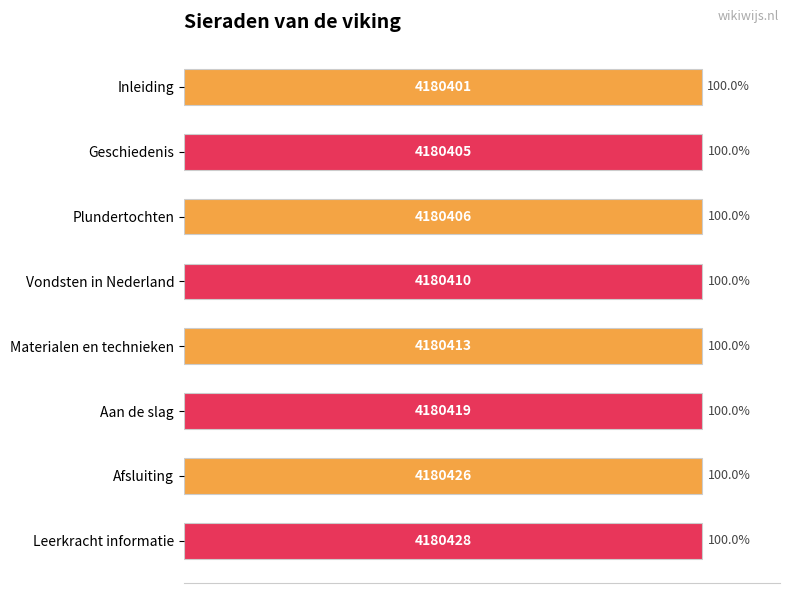

Are the bars grouped side by side (vs. stacked)?

No